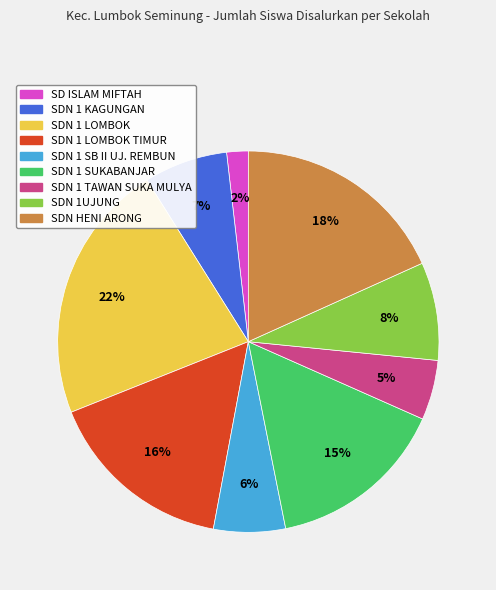

To the nearest percent, what is the average slice percentage?

11%